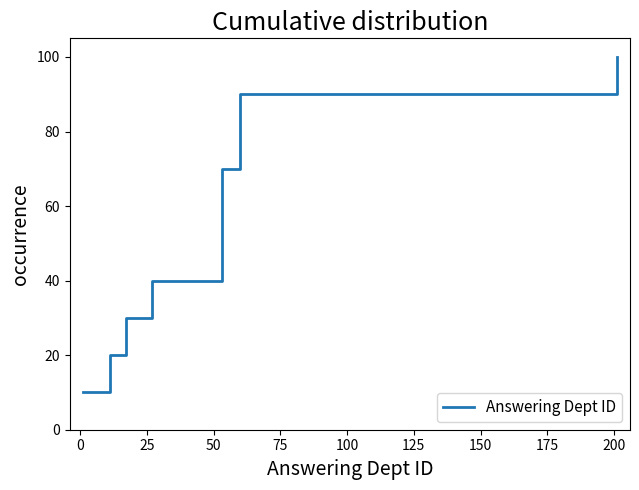

How many lines are shown in the chart?

1